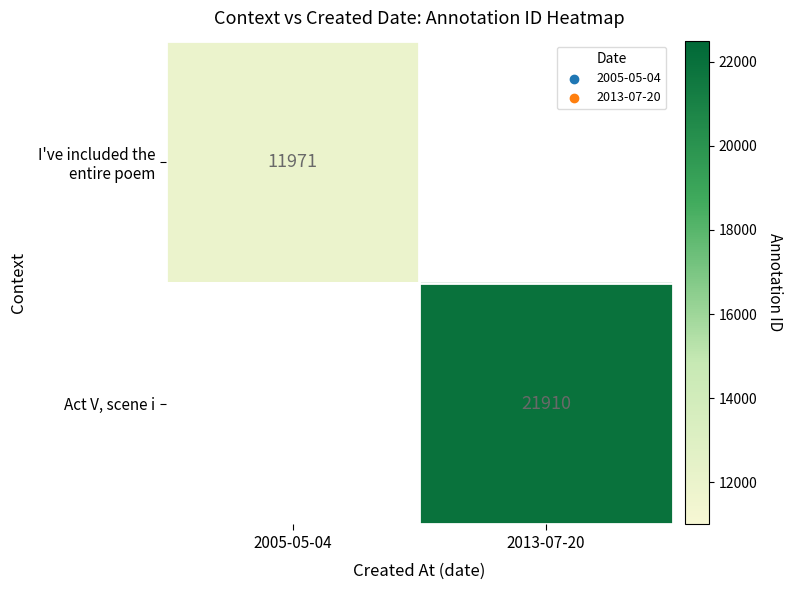

The value of Act V, scene i at 2013-07-20 is 28578. True or false?

False